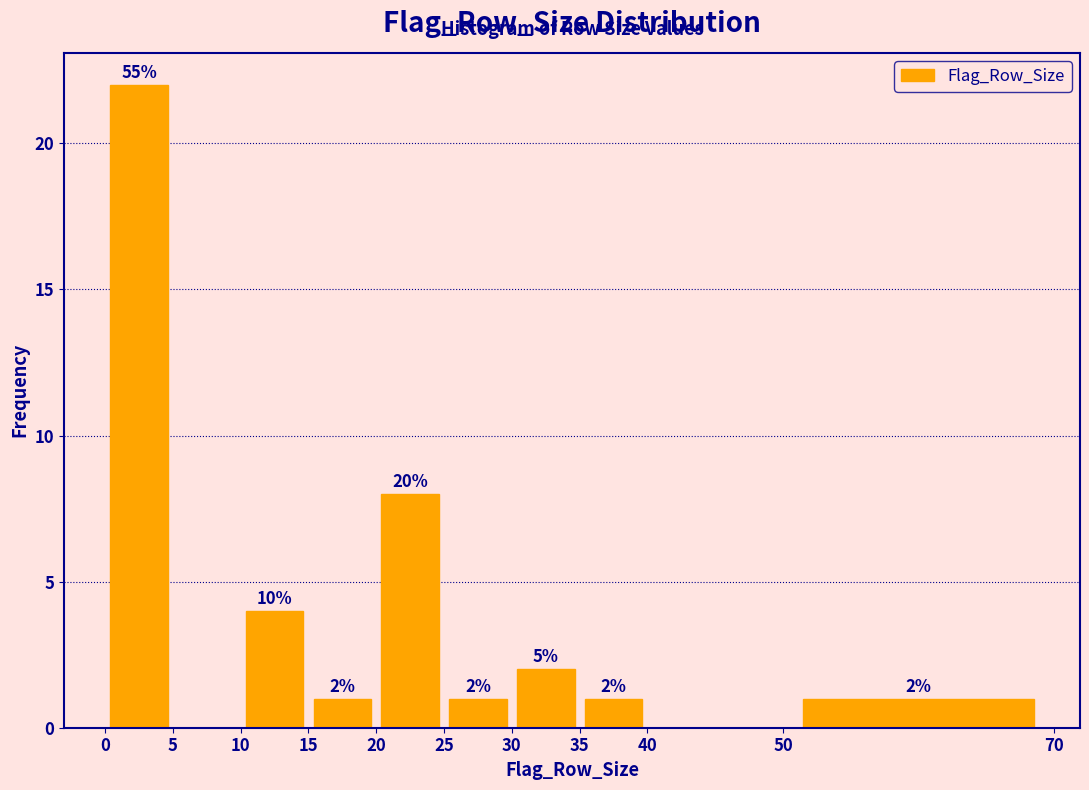

Which range on the x-axis has the tallest bar?

0 to 5